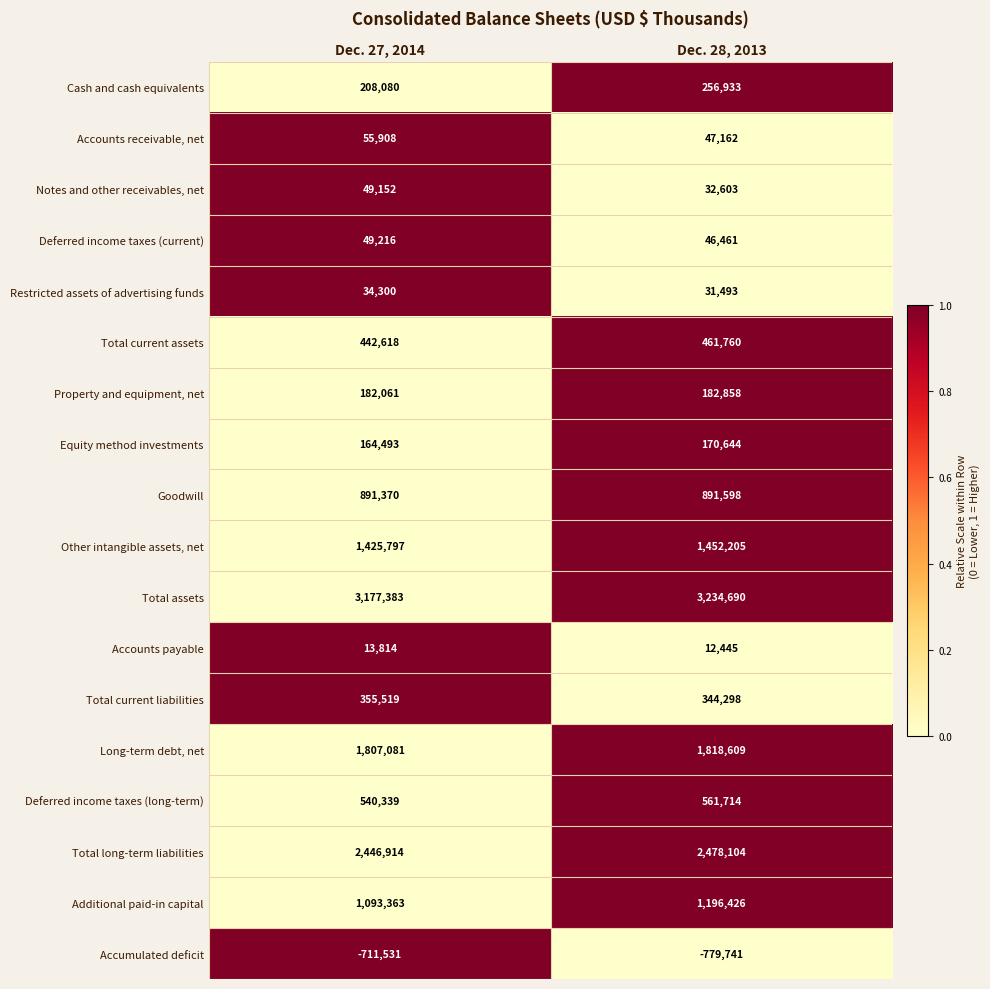

Rank the series at Dec. 27, 2014 from highest to lowest value.

Total assets, Total long-term liabilities, Long-term debt, net, Other intangible assets, net, Additional paid-in capital, Goodwill, Deferred income taxes (long-term), Total current assets, Total current liabilities, Cash and cash equivalents, Property and equipment, net, Equity method investments, Accounts receivable, net, Deferred income taxes (current), Notes and other receivables, net, Restricted assets of advertising funds, Accounts payable, Accumulated deficit